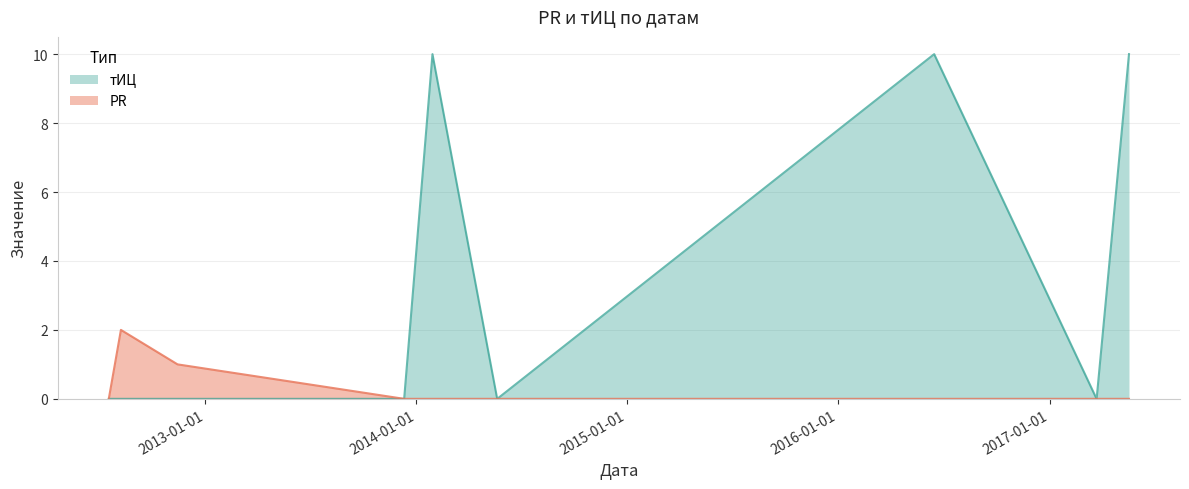

The PR series shows 1 at 2017-03-23. True or false?

False